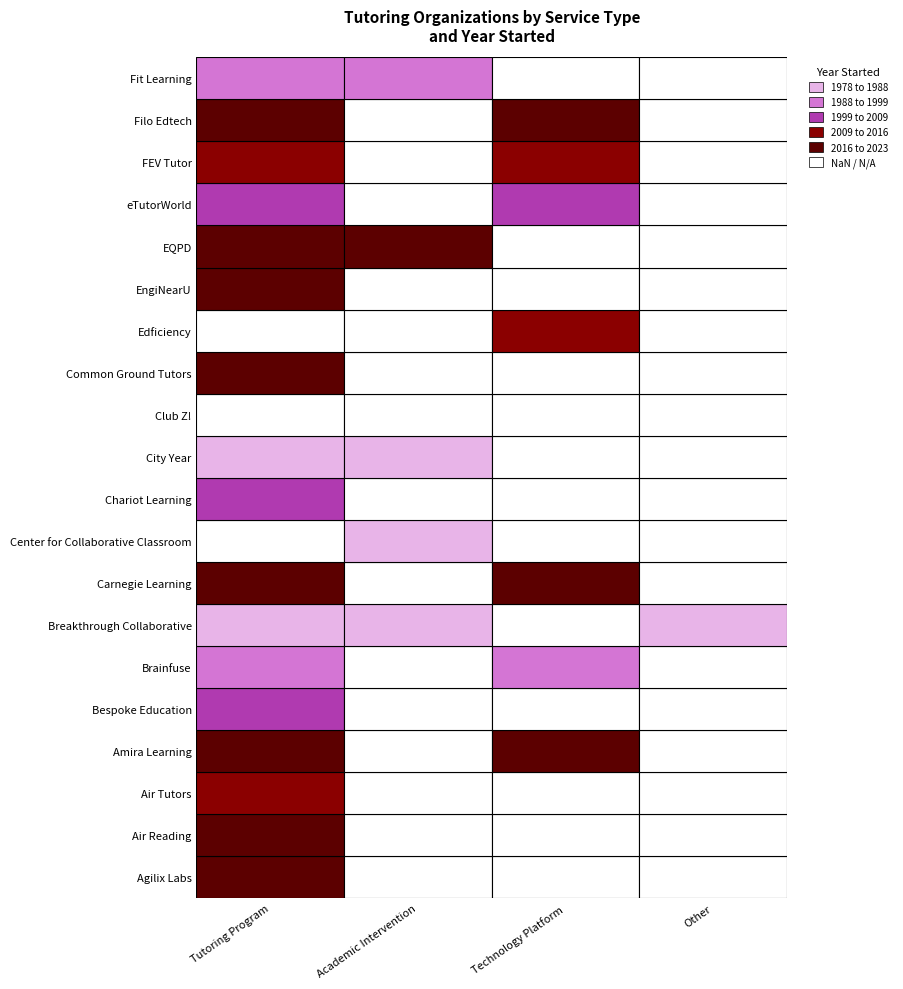

At which label is eTutorWorld closest to 1004?

Agilix Labs